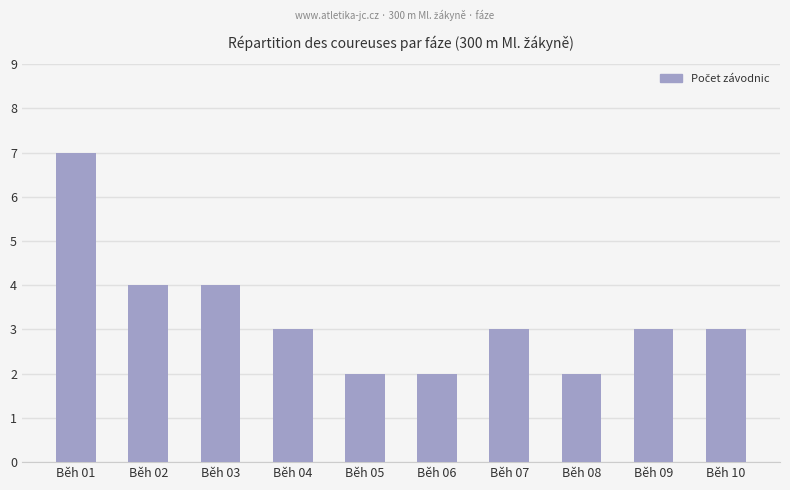

What is the value of the 4th bar from the left?

3